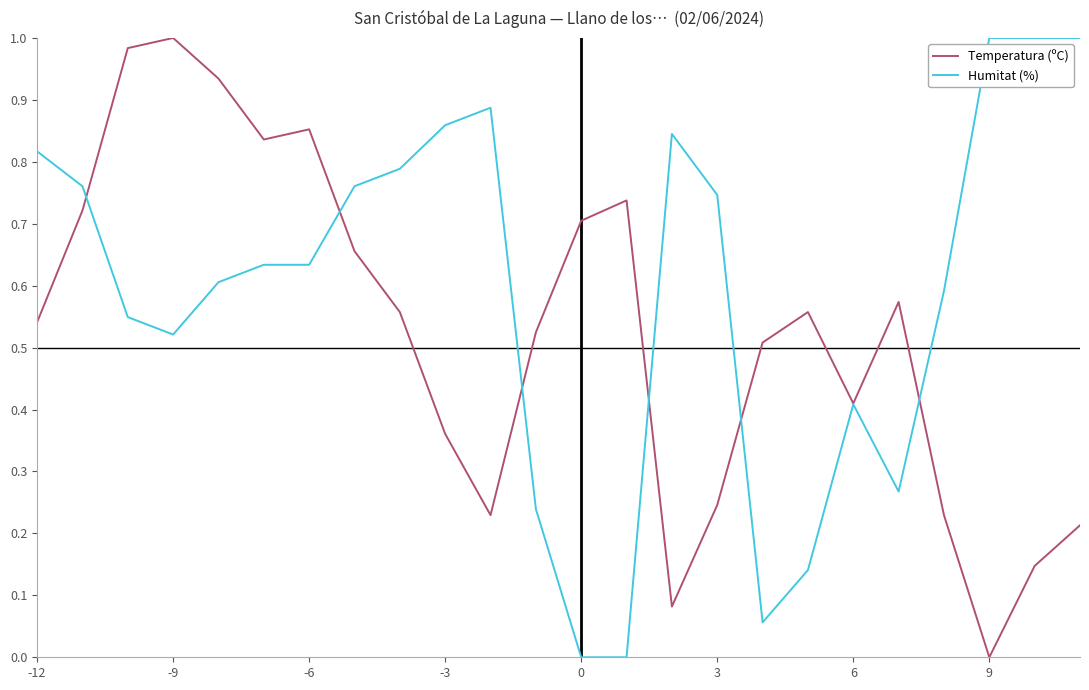

True or false: Humitat (%) has more than 0 points higher than both neighbors.

True